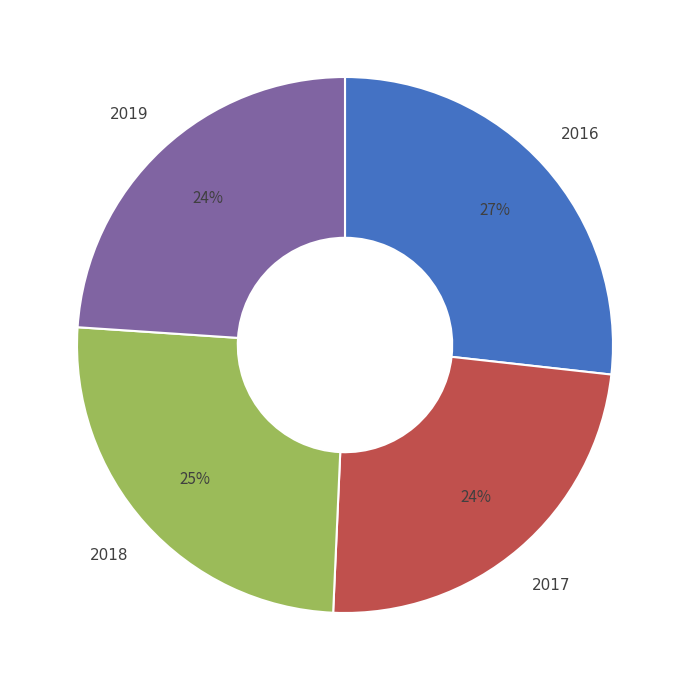

Count the number of slices in the pie.

4